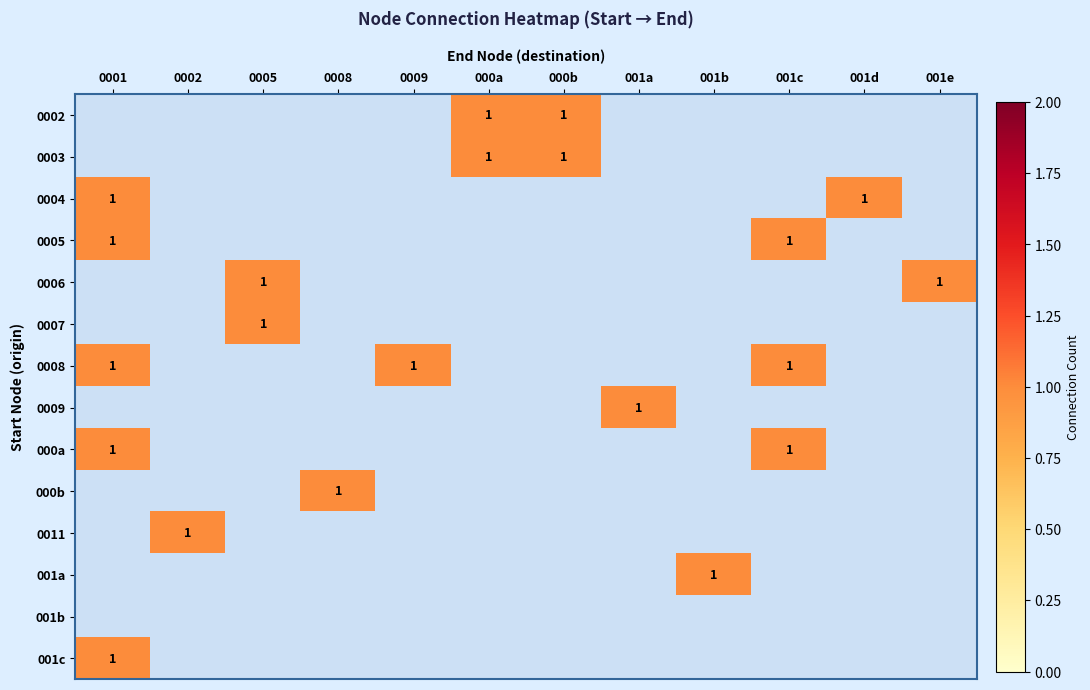

What is the smallest value displayed?

1.0